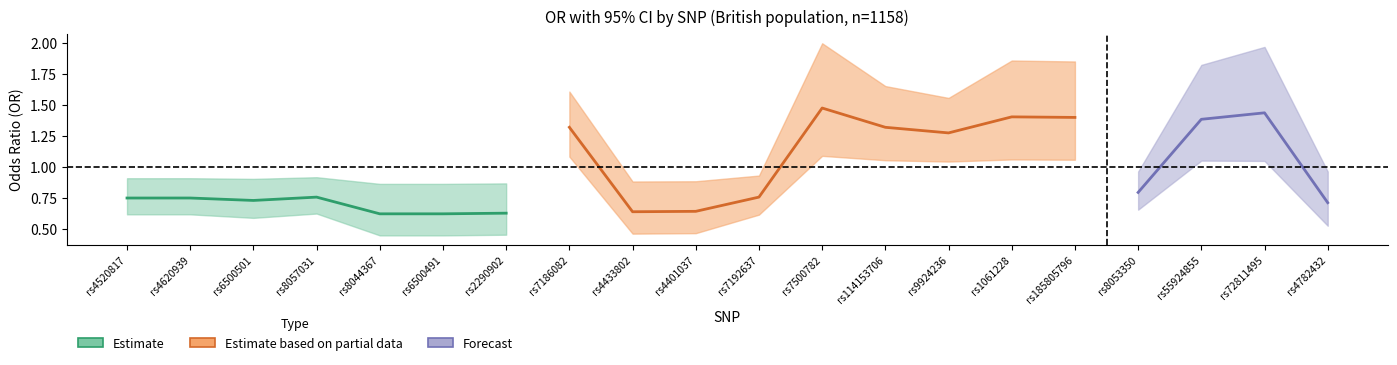

Is the value of U95 at rs7192637 greater than the value of L95 at rs7186082?

No